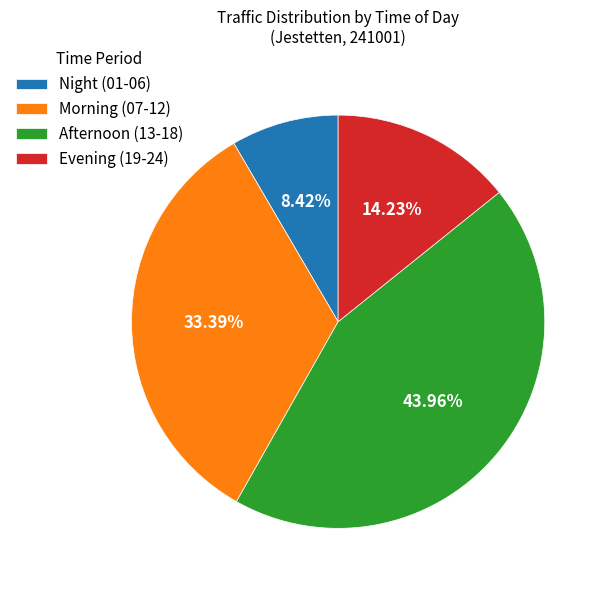

Is there any slice that represents more than half of the pie?

No